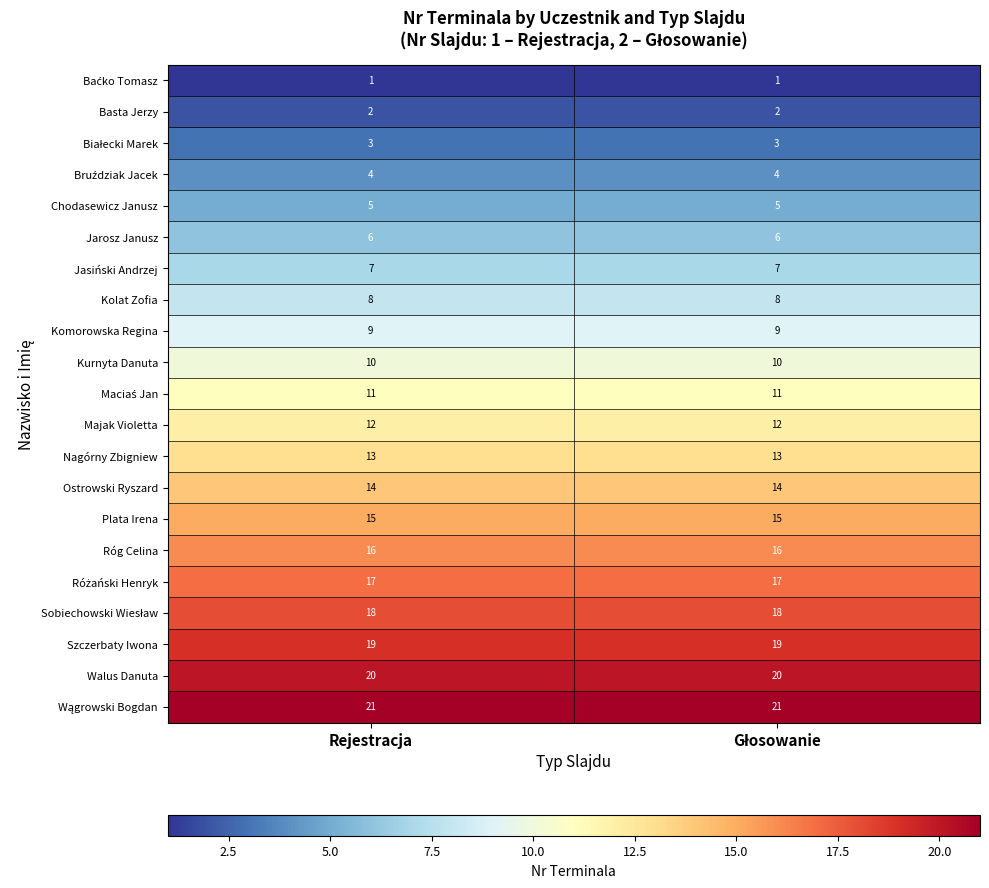

Is it true that Nagórny Zbigniew equals 19 at Rejestracja?

False